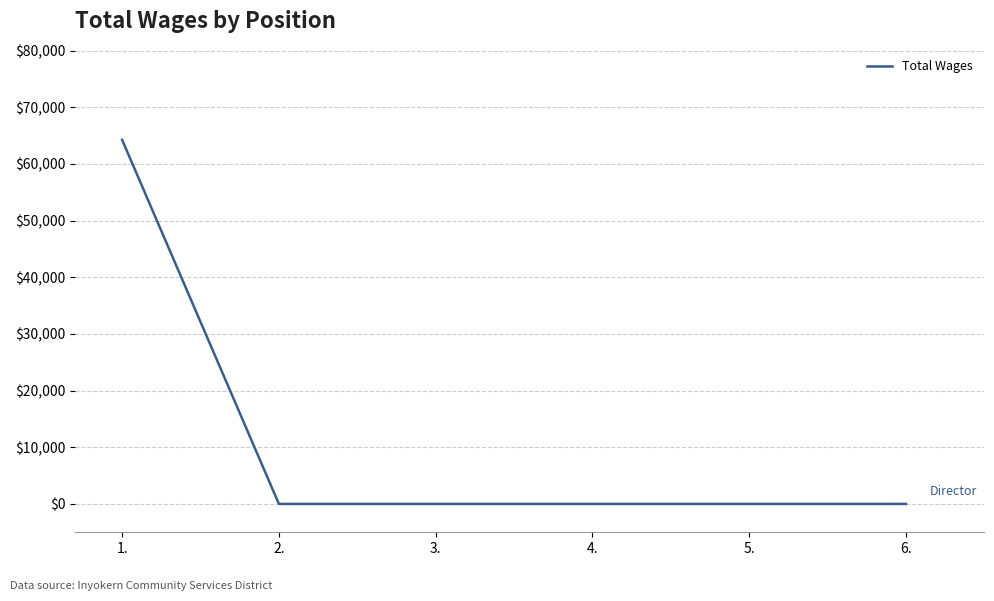

What position from the left is 1.?

1